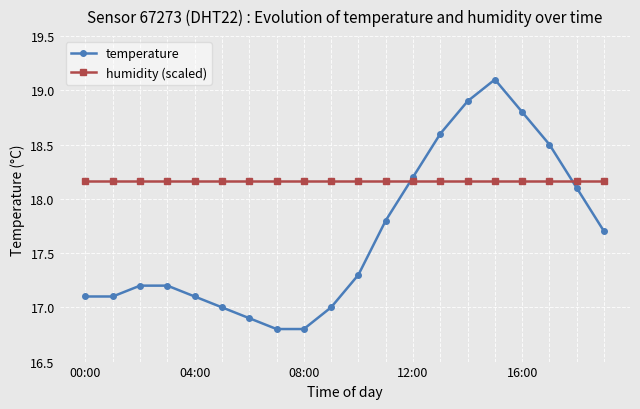

Count the number of data series in this chart.

2